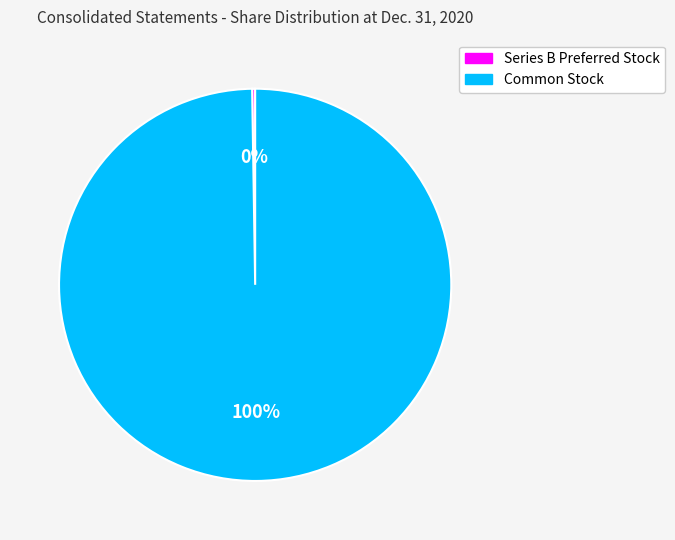

What percentage is the Common Stock slice, to the nearest percent?

100%